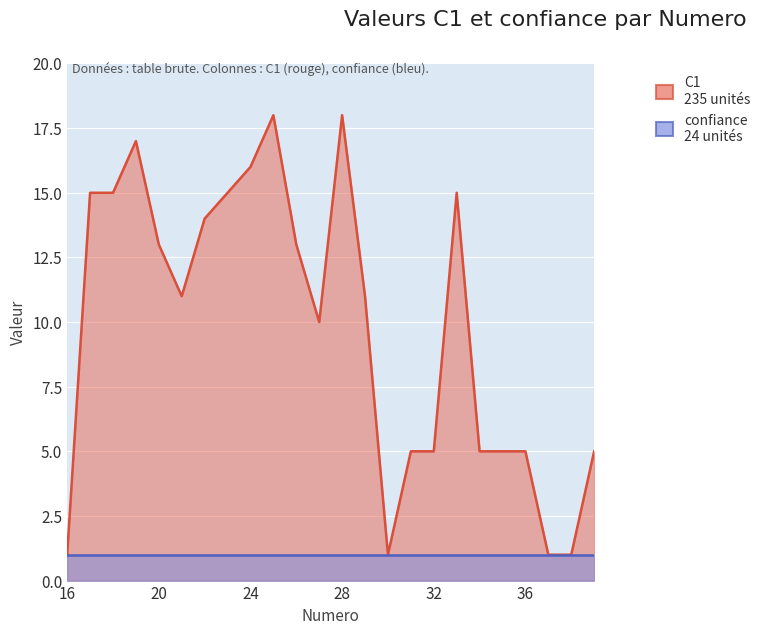

Rank the categories by value from highest to lowest.

25, 28, 19, 24, 17, 18, 23, 33, 22, 20, 26, 21, 29, 27, 31, 32, 34, 35, 36, 39, 16, 30, 37, 38